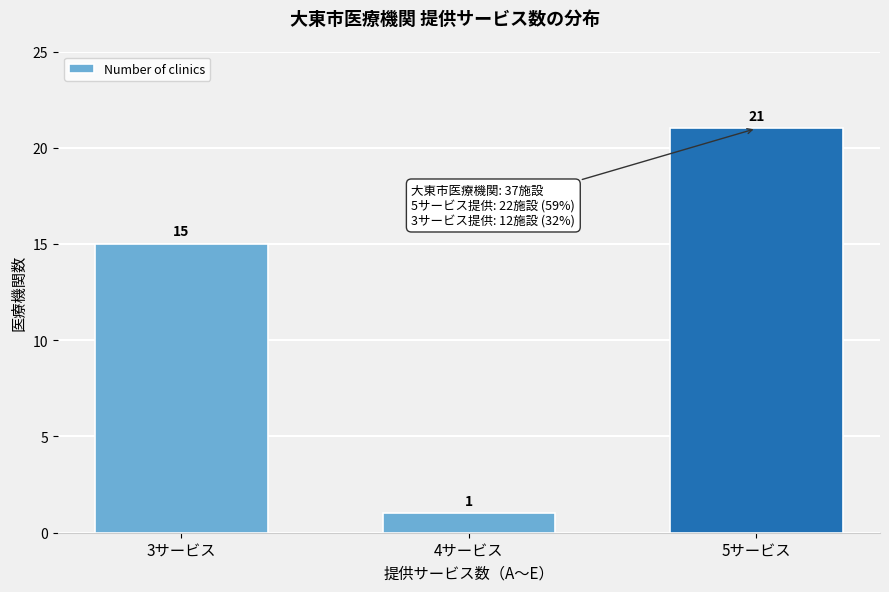

Reading left to right, extract all data points from this chart.

3サービス=15	4サービス=1	5サービス=21